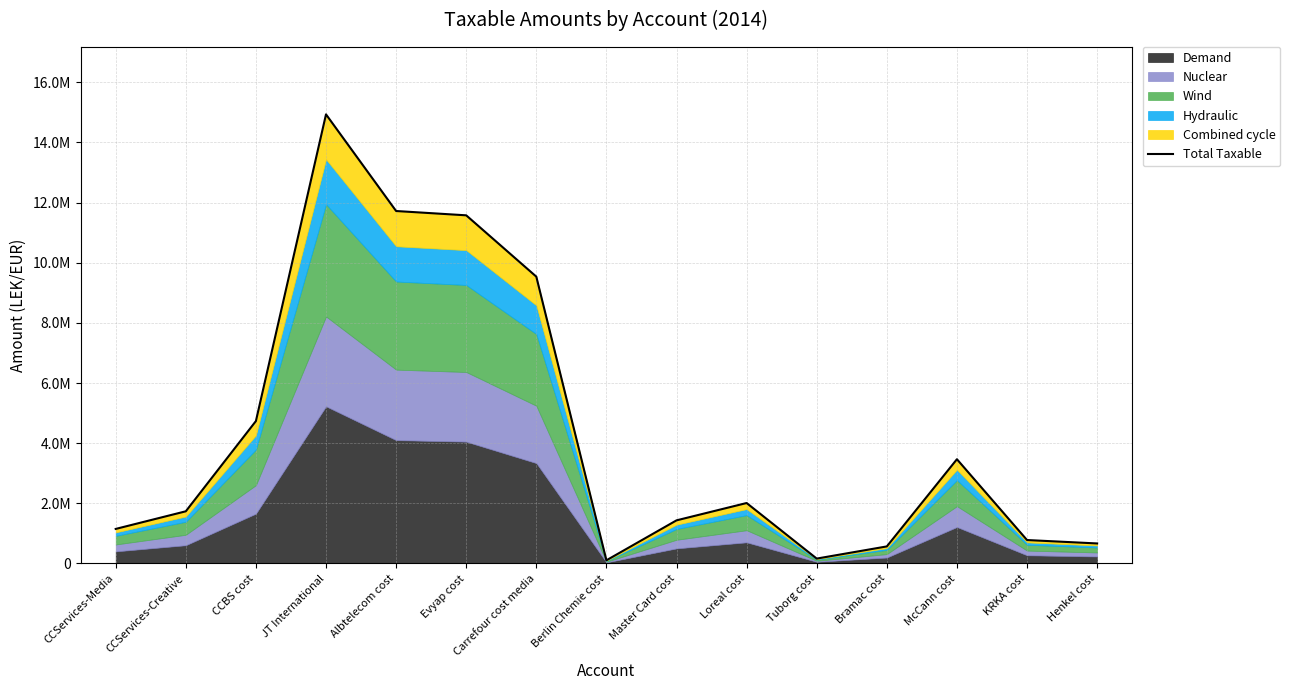

How many data points does each series have?

15